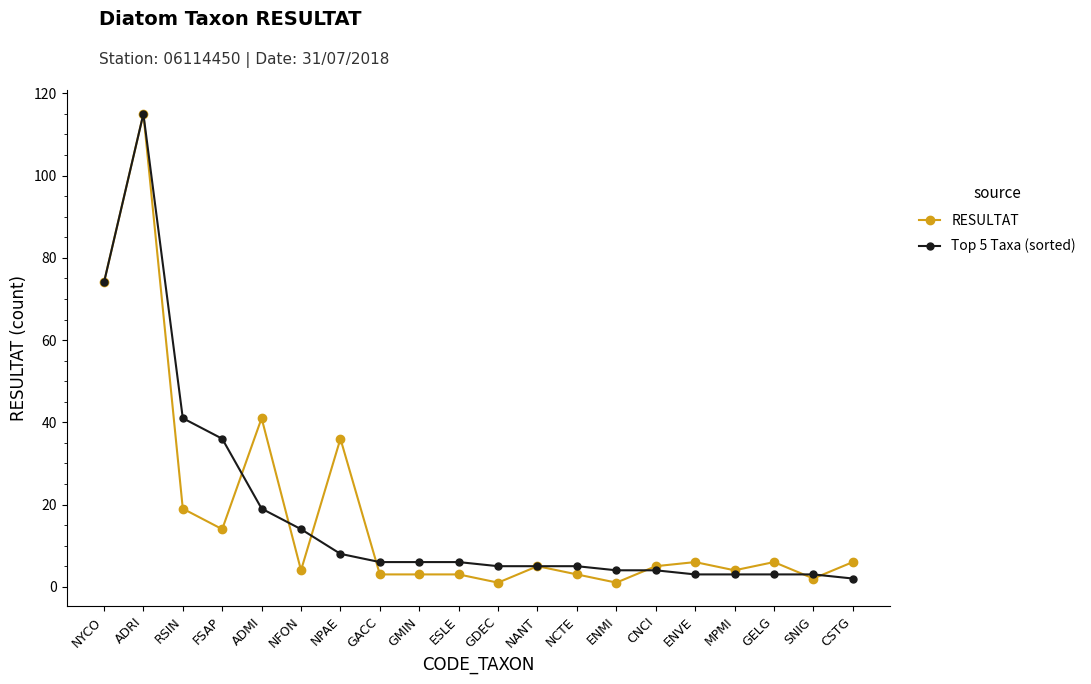

What is the highest value of the RESULTAT series?

115